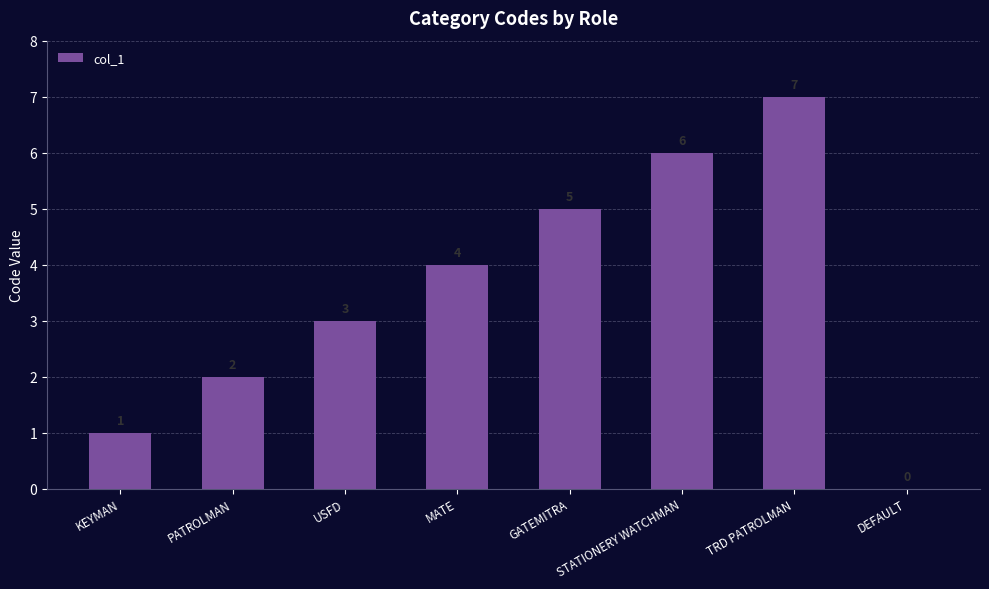

What is the difference between the values at GATEMITRA and USFD?

2